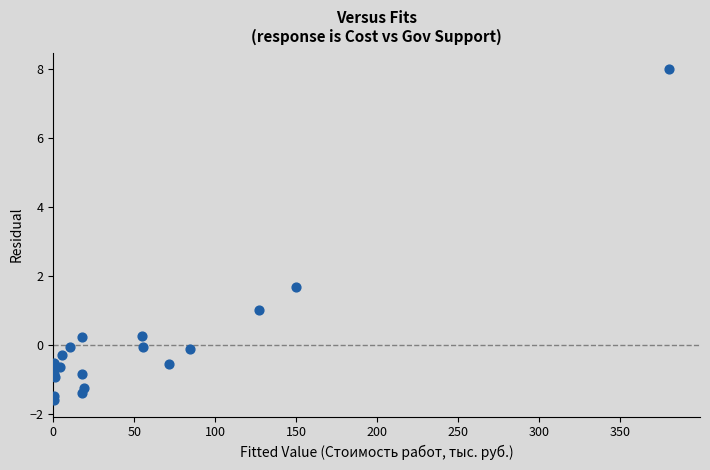

What Y value in the scatter plot is closest to 3?

1.7